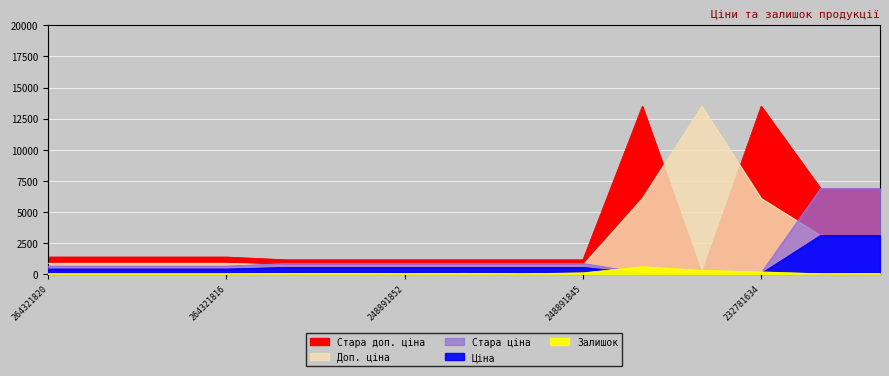

Where is the first local maximum for Доп. ціна?

232781675